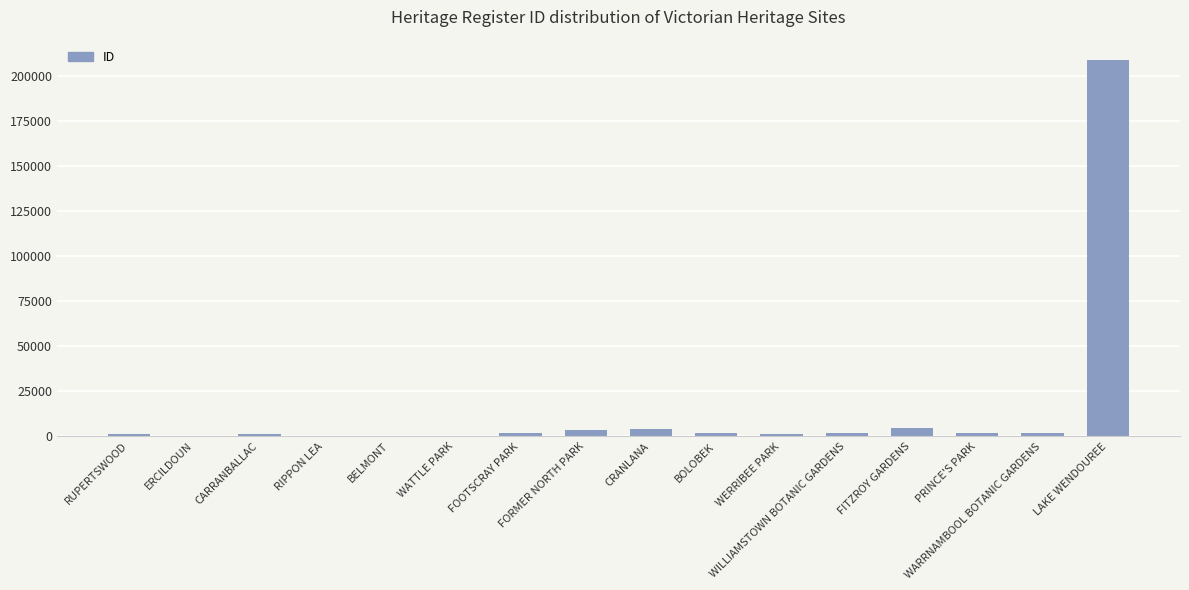

Are the bars grouped side by side (vs. stacked)?

No